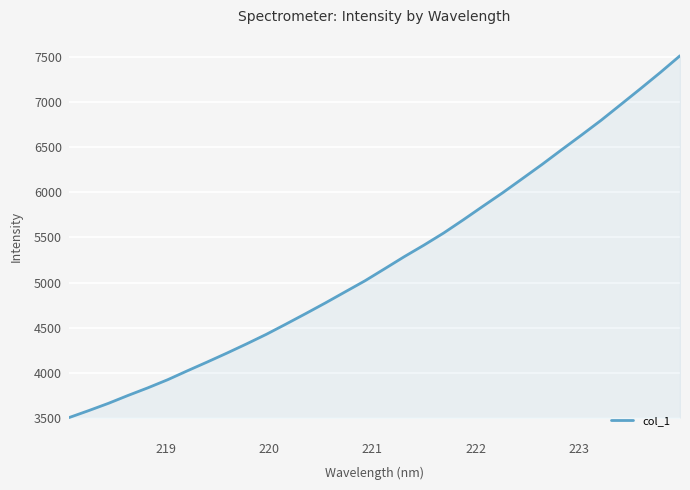

What is the maximum value shown in the chart?

7511.1